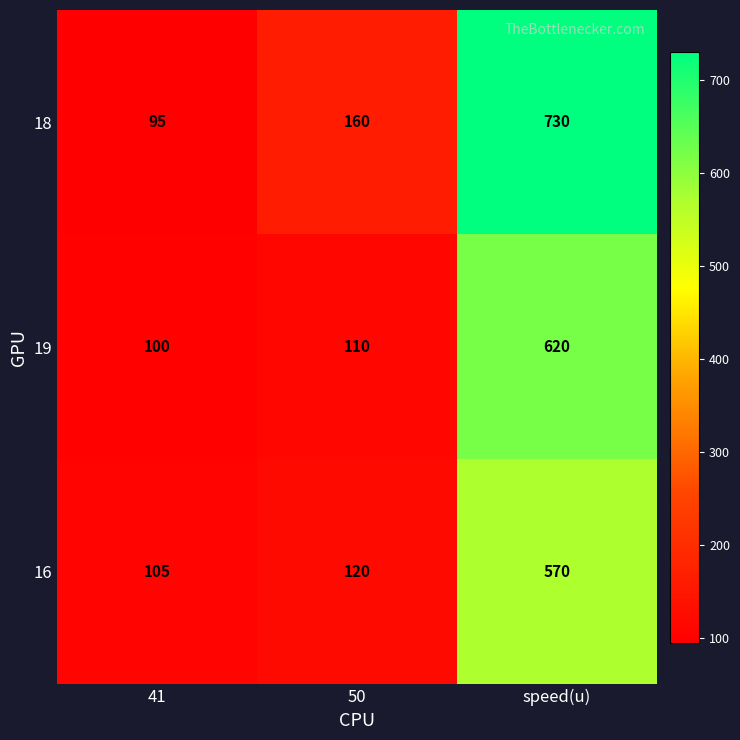

List the series in order of their peak value, highest first.

18, 19, 16